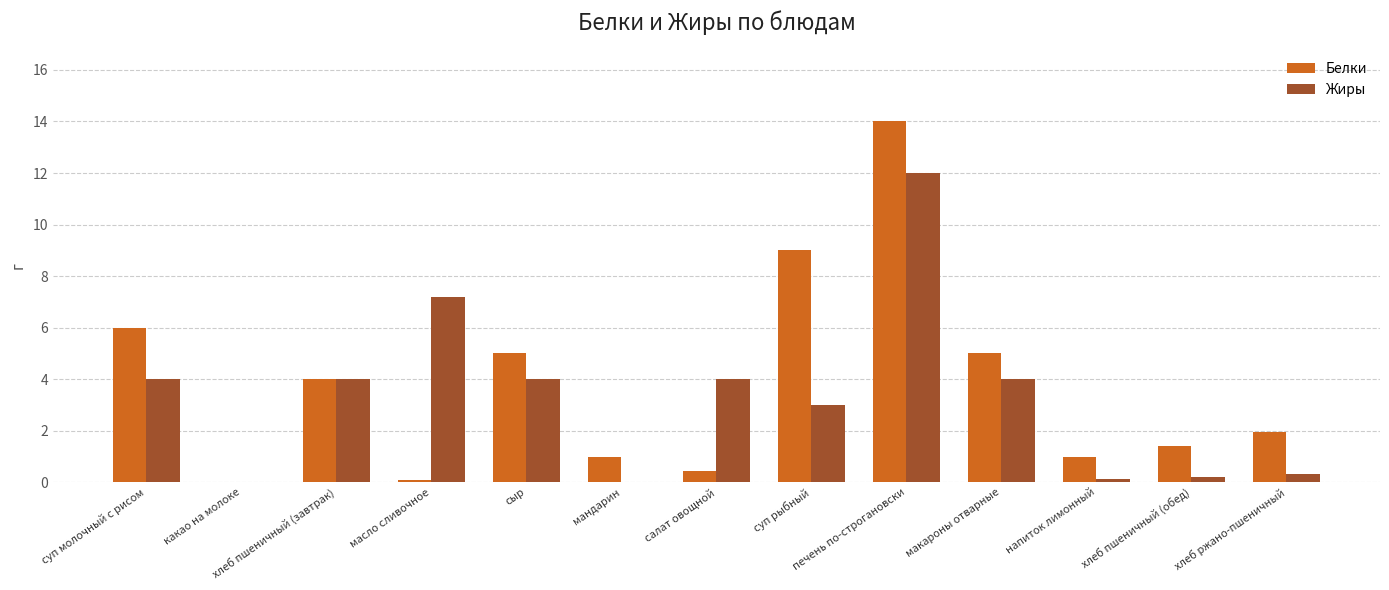

The Жиры series shows 0.0 at какао на молоке. True or false?

True